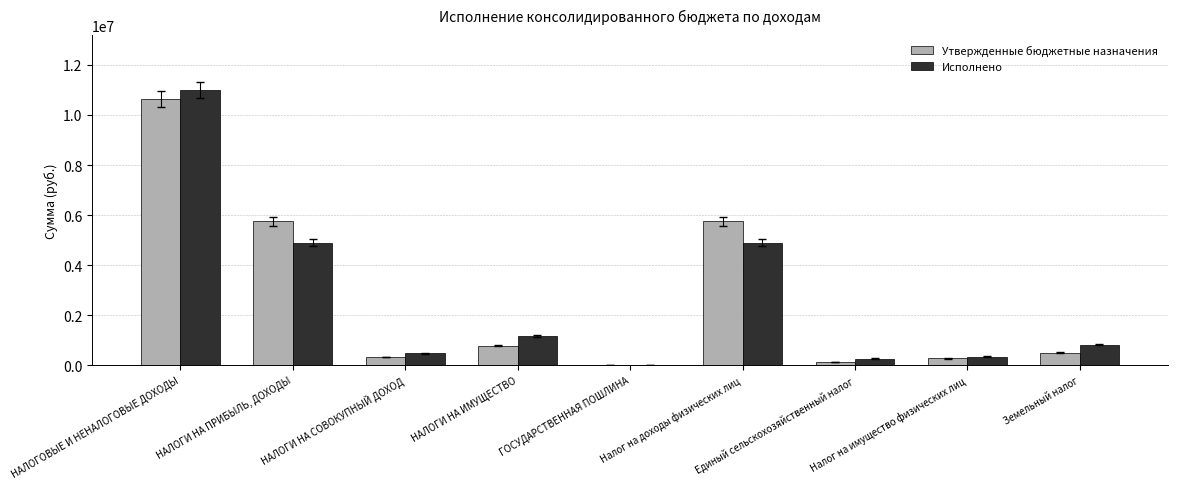

Is the value of Утвержденные бюджетные назначения at Налог на доходы физических лиц greater than the value of Исполнено at Налог на доходы физических лиц?

Yes